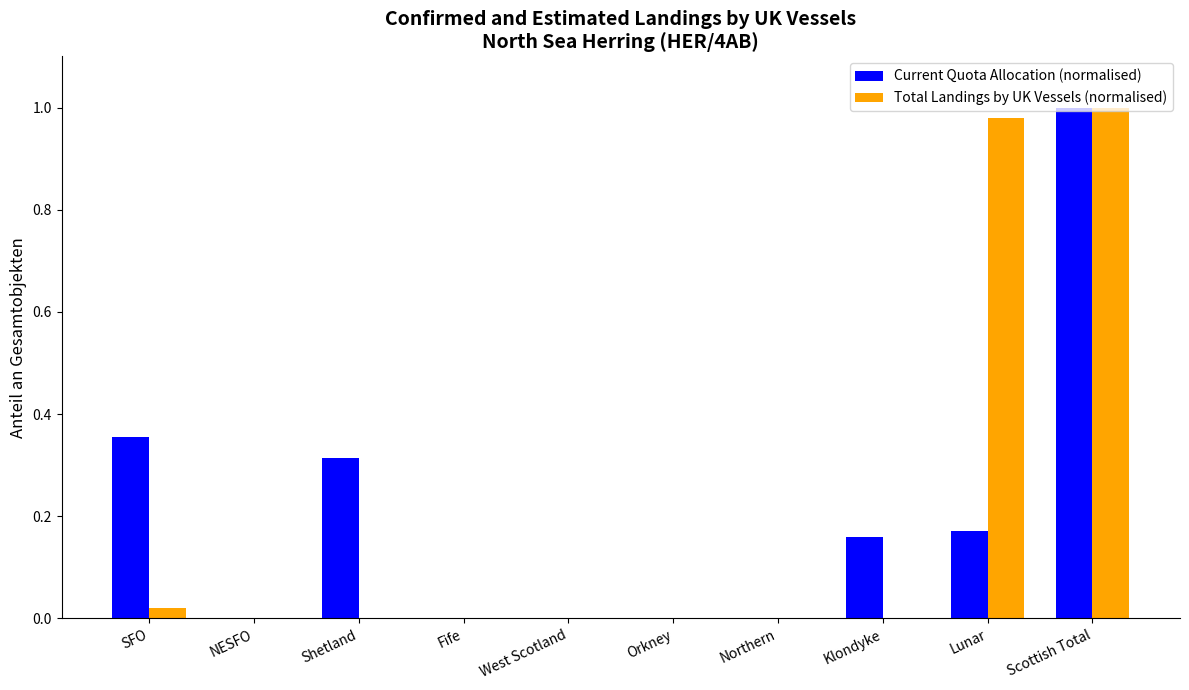

Are the bars grouped side by side (vs. stacked)?

Yes